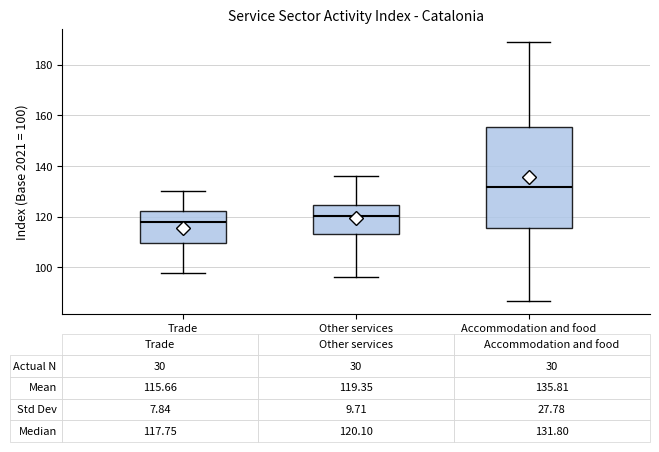

Which box's median line is the highest?

Accommodation and food